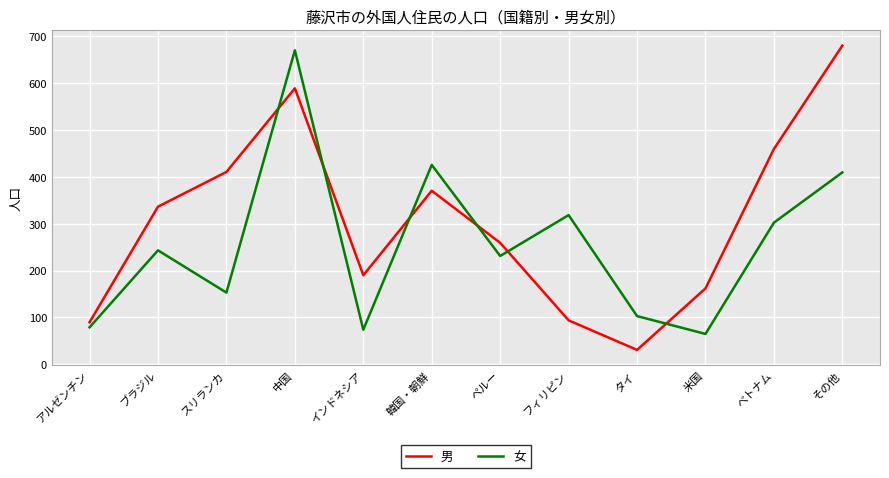

What is the sum of all 男 values?

3668